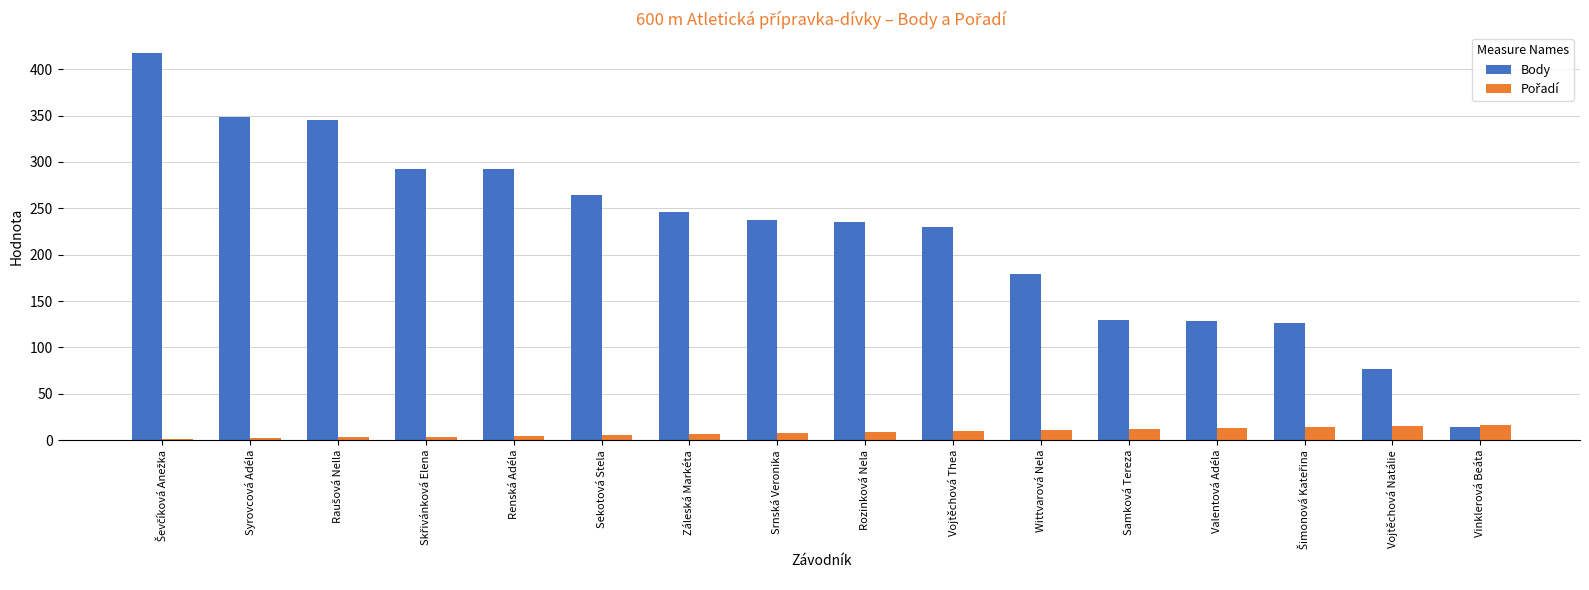

Is it true that Body equals 160 at Syrovcová Adéla?

False